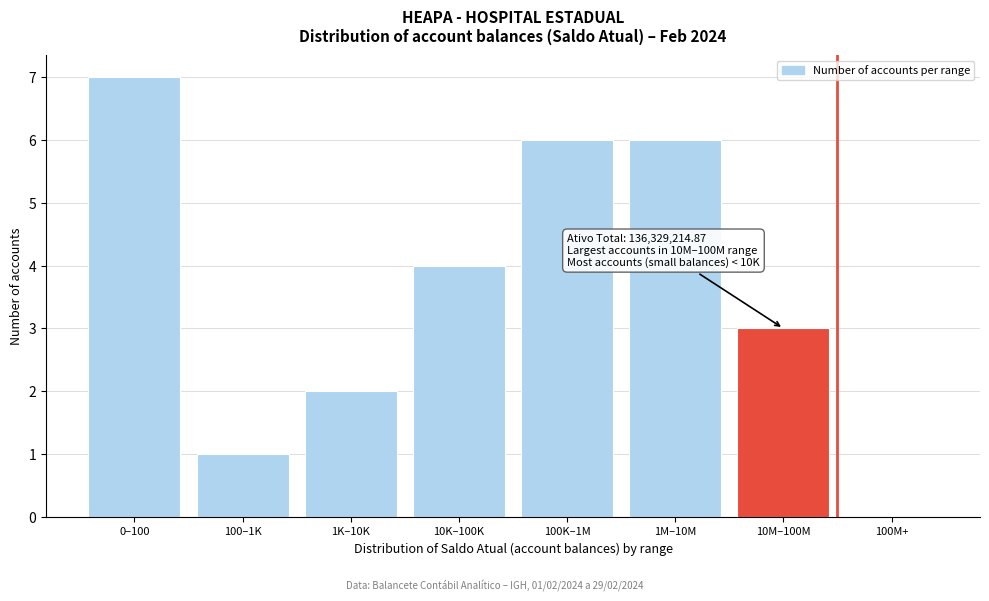

Reading right to left, transcribe all the data shown in this chart.

100M+=0	10M–100M=3	1M–10M=6	100K–1M=6	10K–100K=4	1K–10K=2	100–1K=1	0–100=7